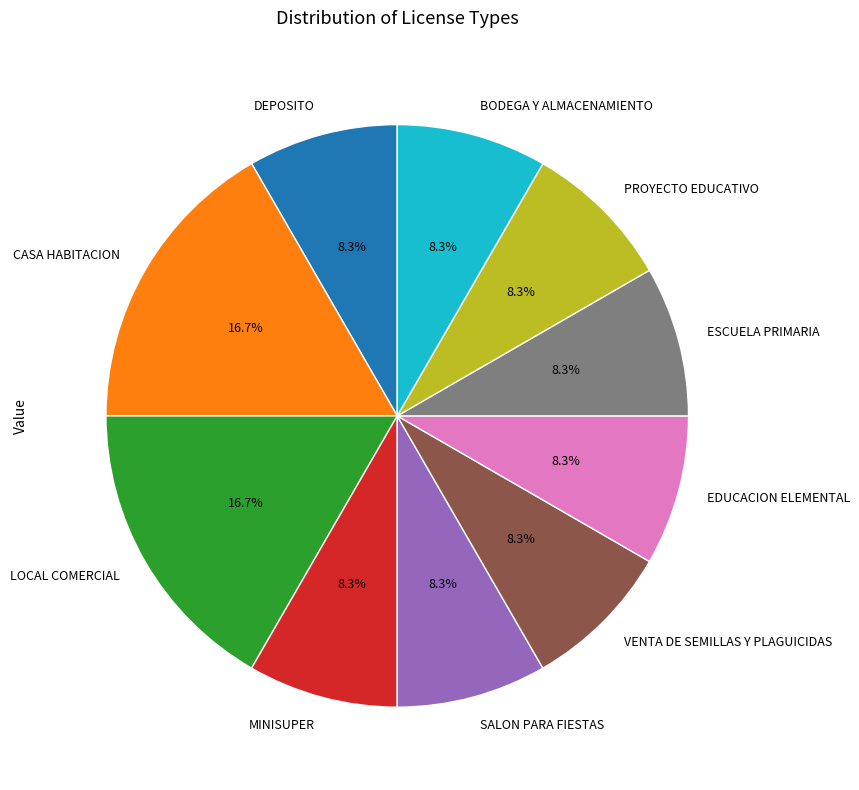

Do ESCUELA PRIMARIA and CASA HABITACION together represent more than half of the pie?

No